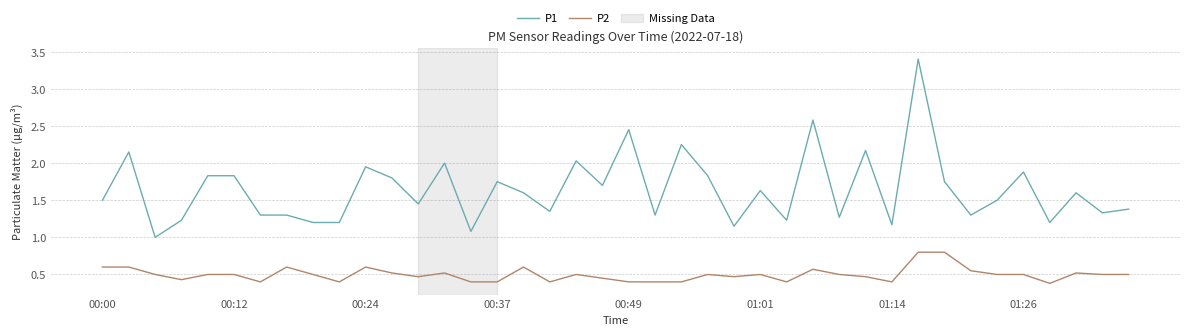

Which series has the largest total across all categories?

P1